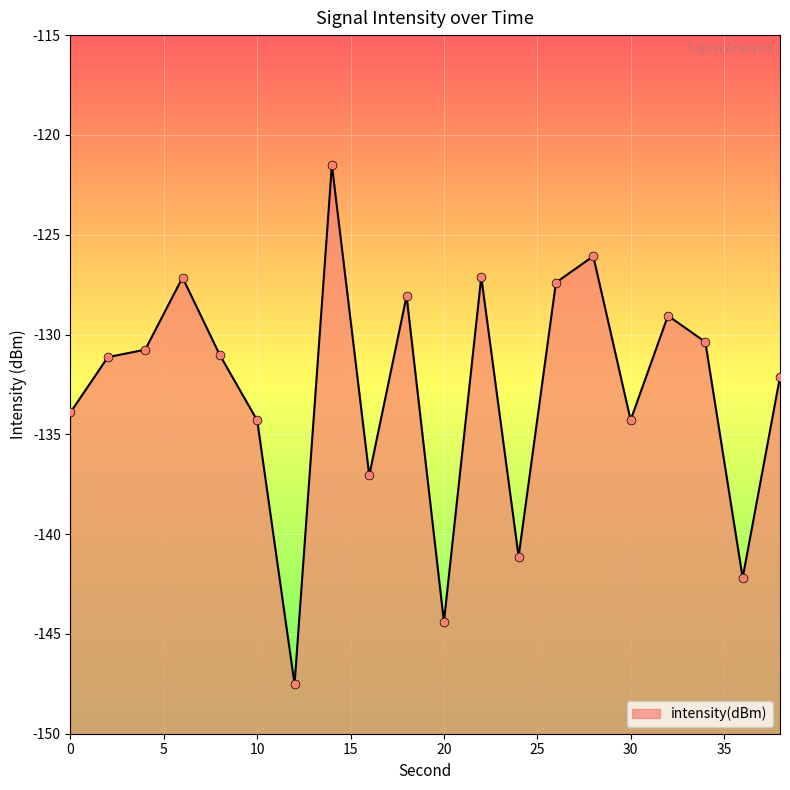

What is the change in value from 22 to 34?

-3.3